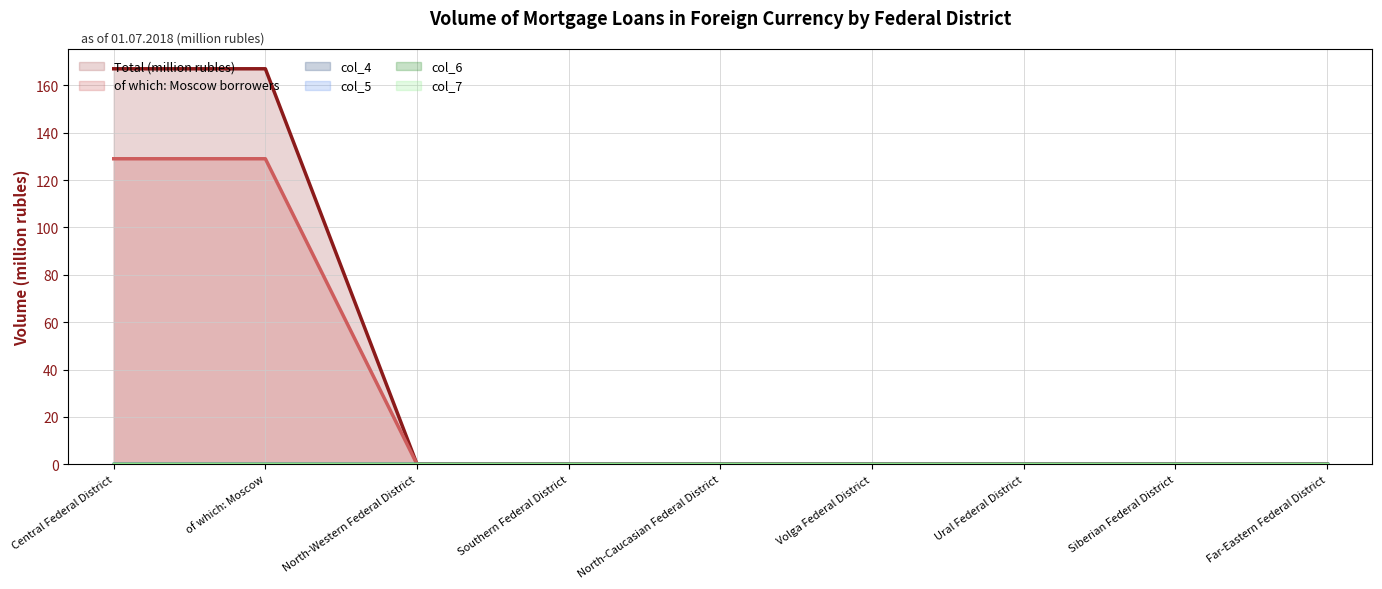

How many data points in Total (million rubles) are above 0?

2